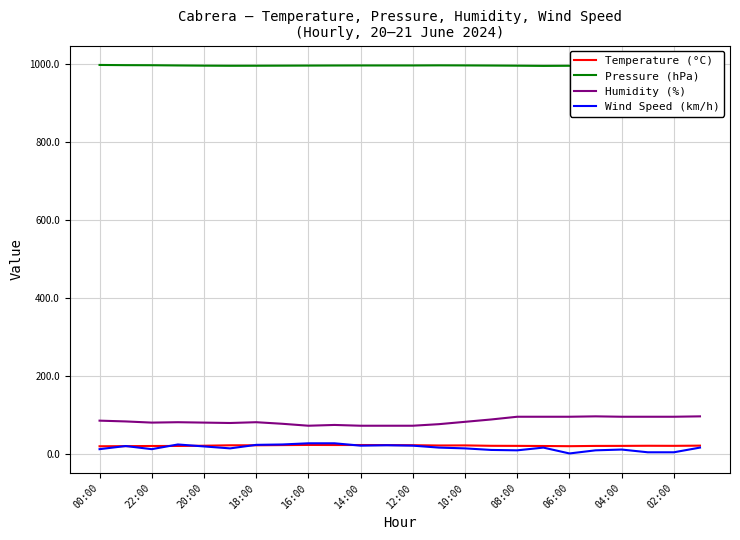

Where is the first local minimum for Temperature (°C)?

13